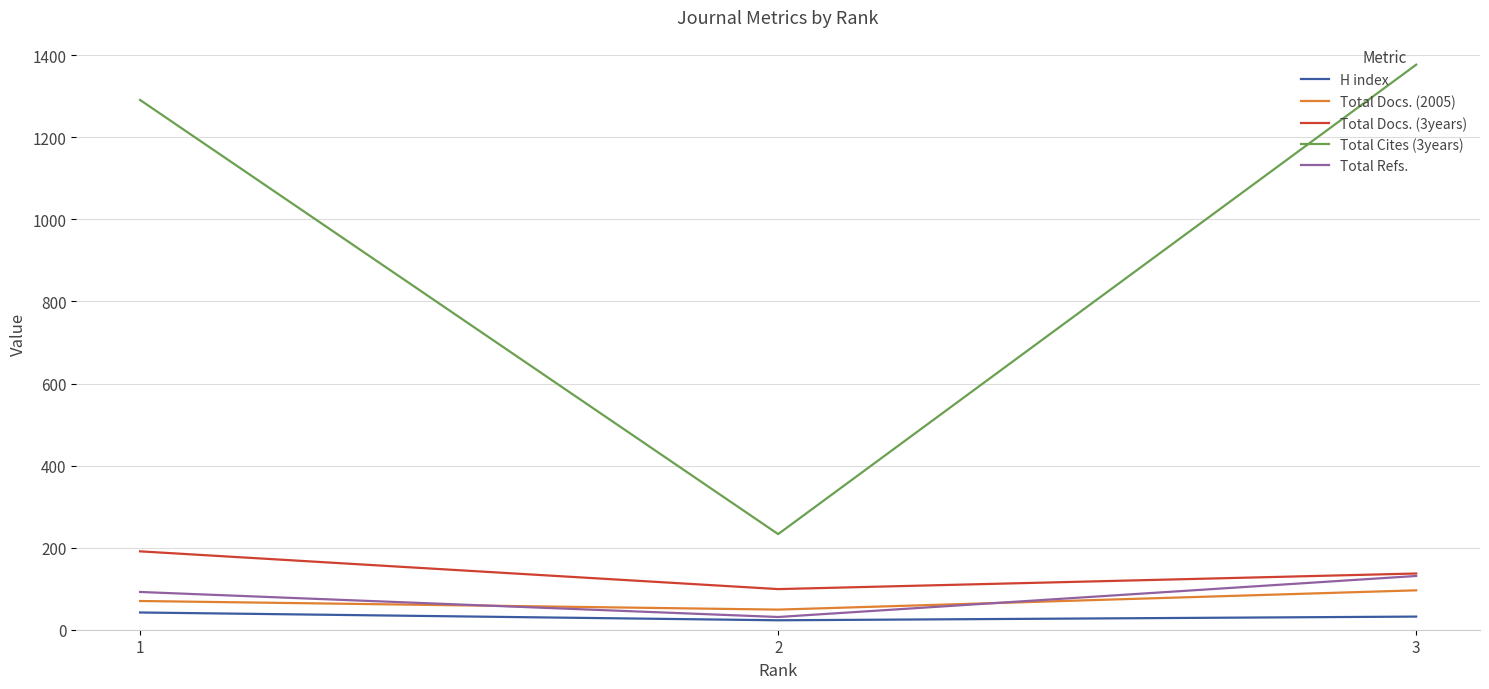

Is this an area chart (filled region under the line)?

No